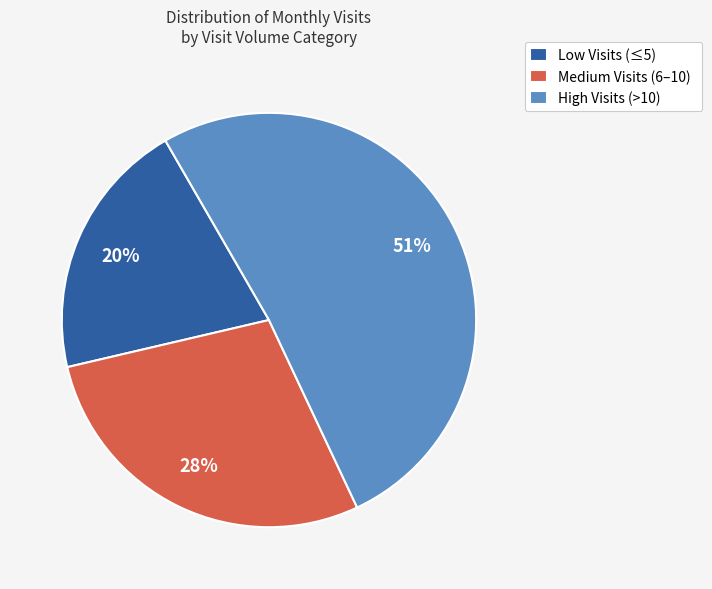

What is the ratio of the value at Medium Visits (6–10) to the value at Low Visits (≤5)?

1.4